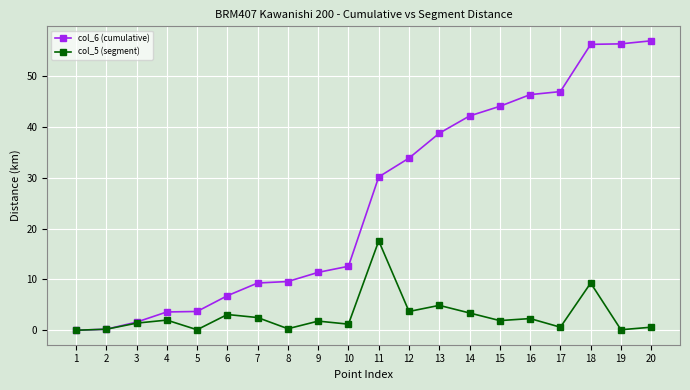

The value of col_6 (cumulative) at 7 is 5.4. True or false?

False